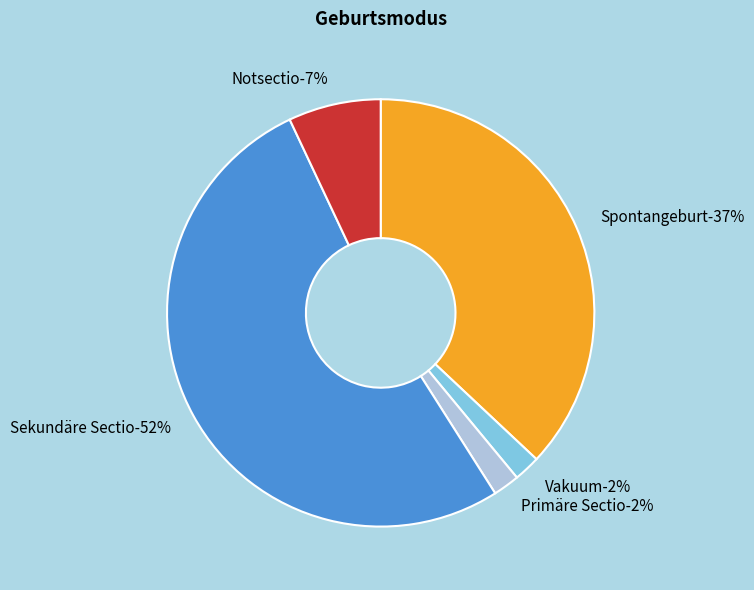

How many slices are in this pie chart?

5